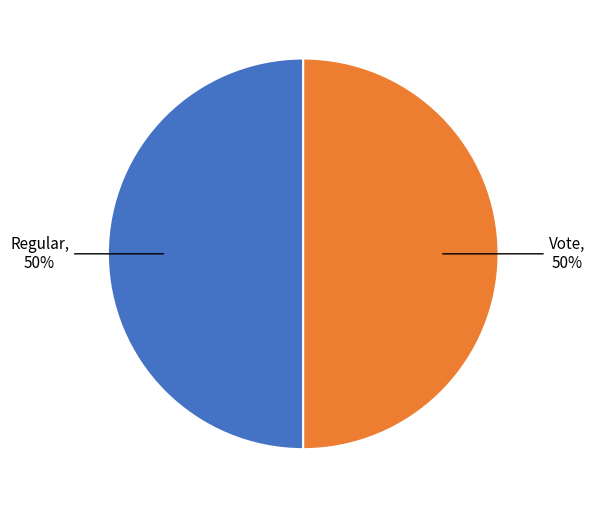

To the nearest percent, what is the average slice percentage?

50%